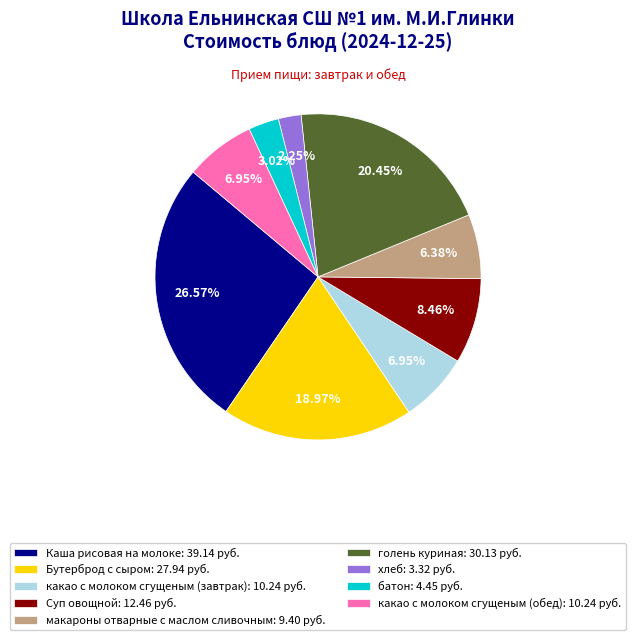

Is there a majority slice in this chart?

No